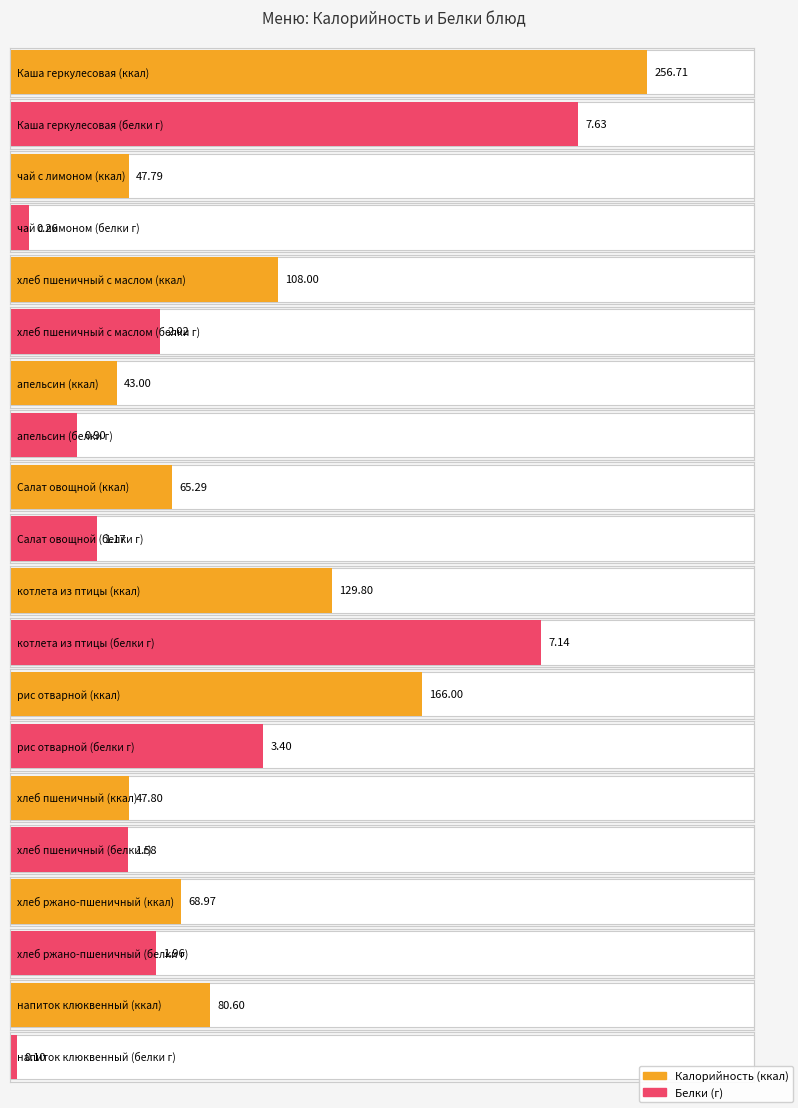

What is the sum of the Белки values at хлеб пшеничный с маслом and хлеб ржано-пшеничный?

4.0